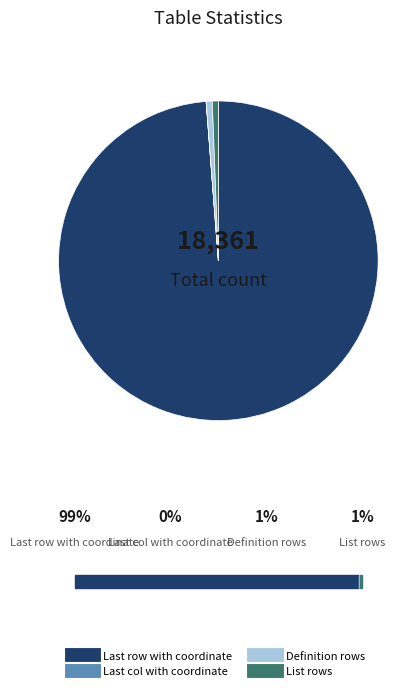

The Definition rows slice represents 1% of the pie. True or false?

True